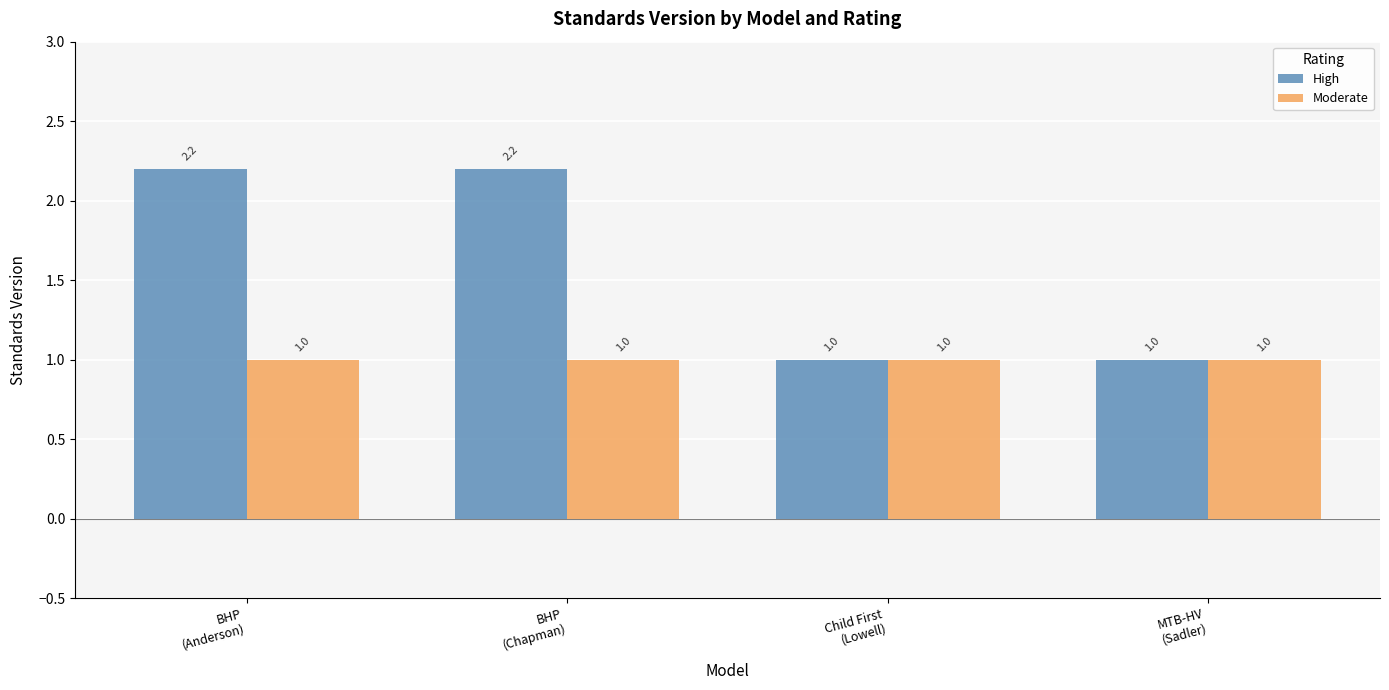

Which series has the widest spread of values?

High